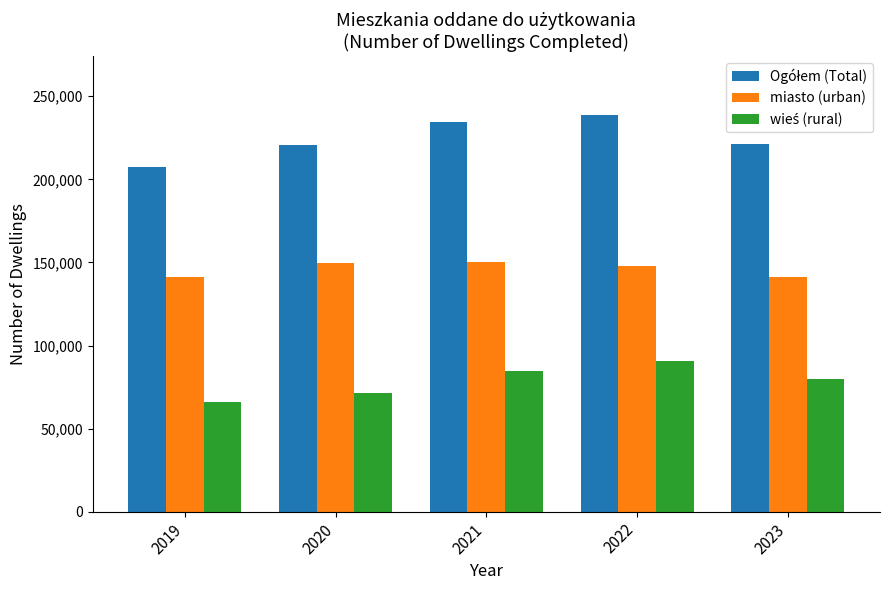

What is the minimum value shown in the chart?

65905